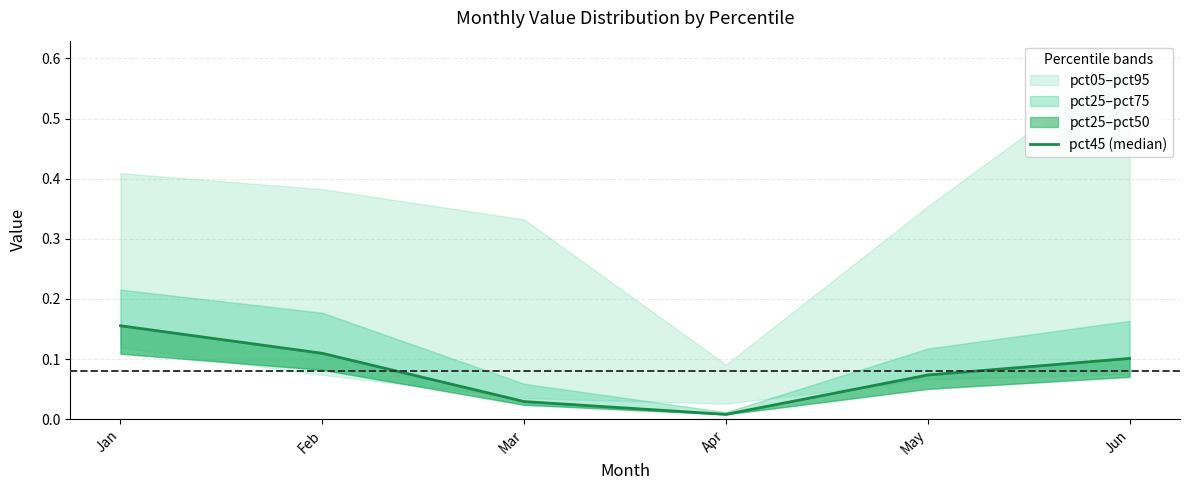

Between May and Feb, which is larger?

Feb